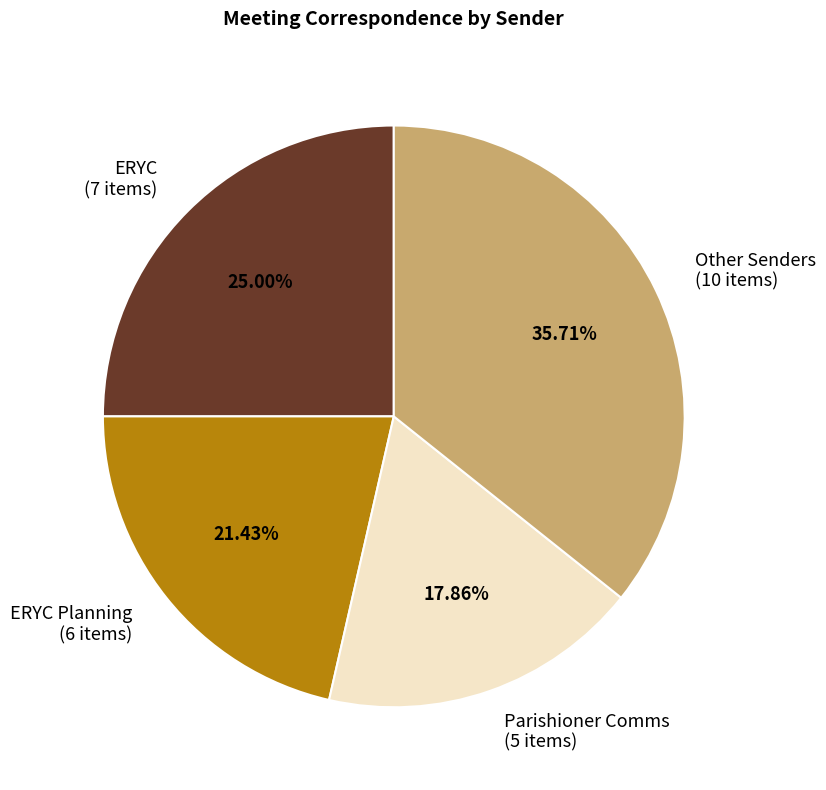

Does any single category account for the majority?

No